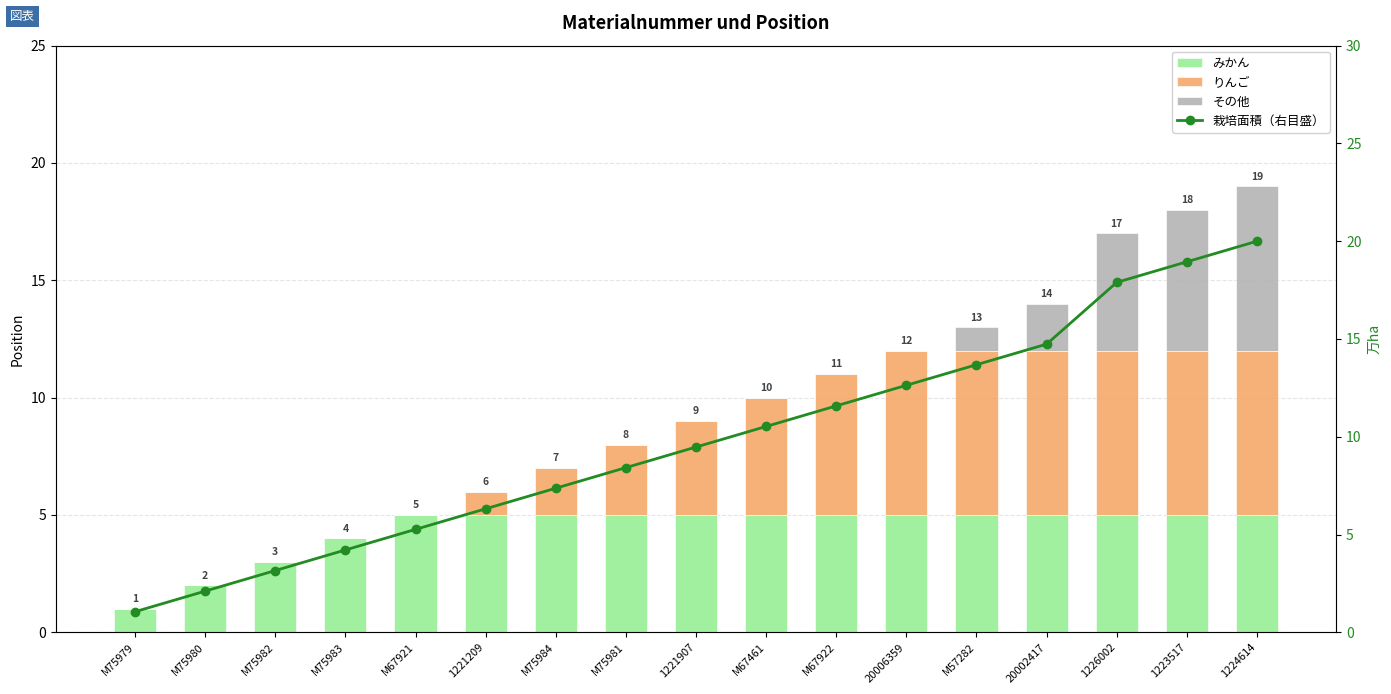

Which series has the widest spread of values?

栽培面積（右目盛）